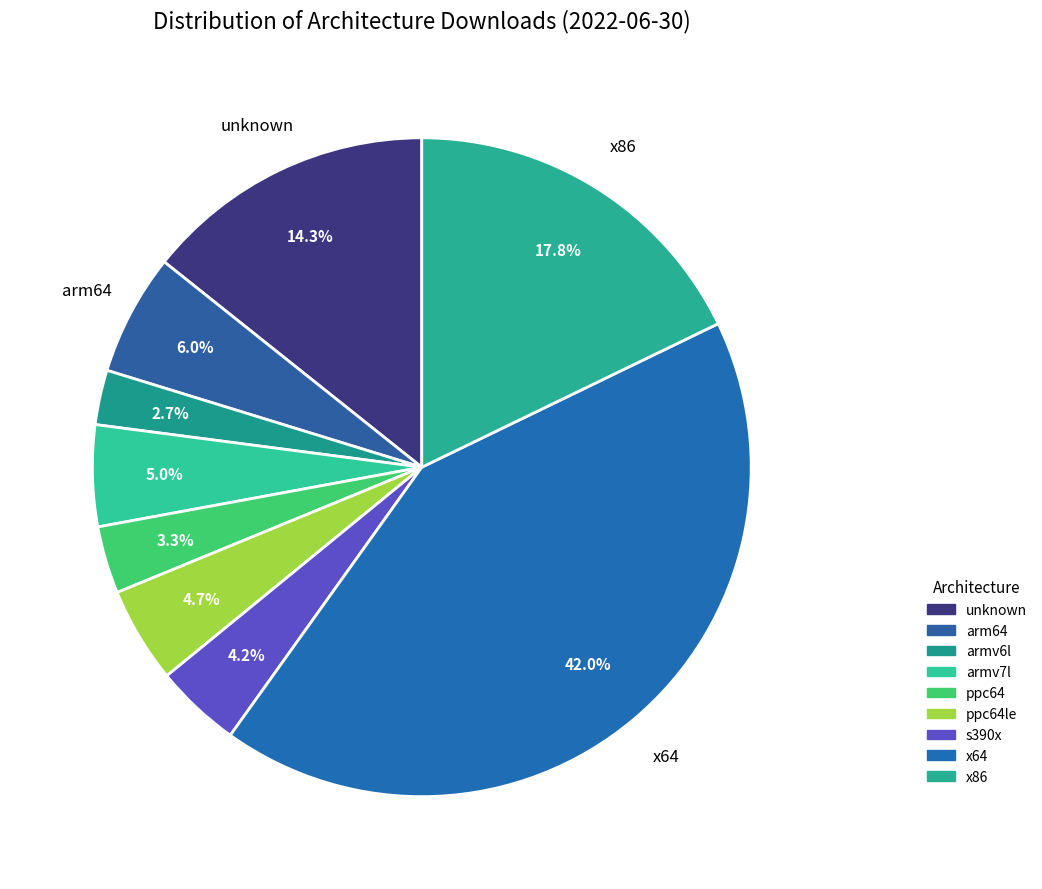

Count the number of slices in the pie.

9